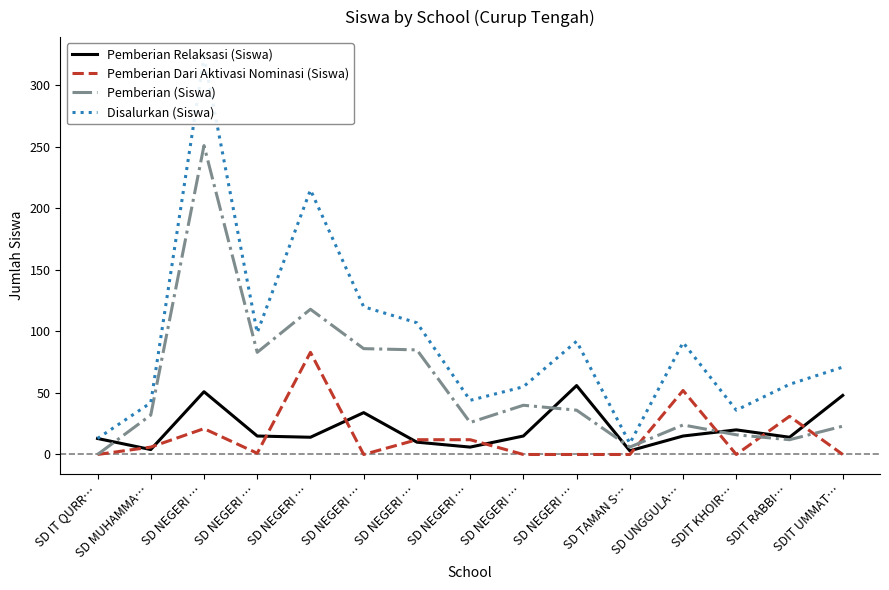

True or false: Disalurkan (Siswa) and Pemberian (Siswa) cross at least once.

False